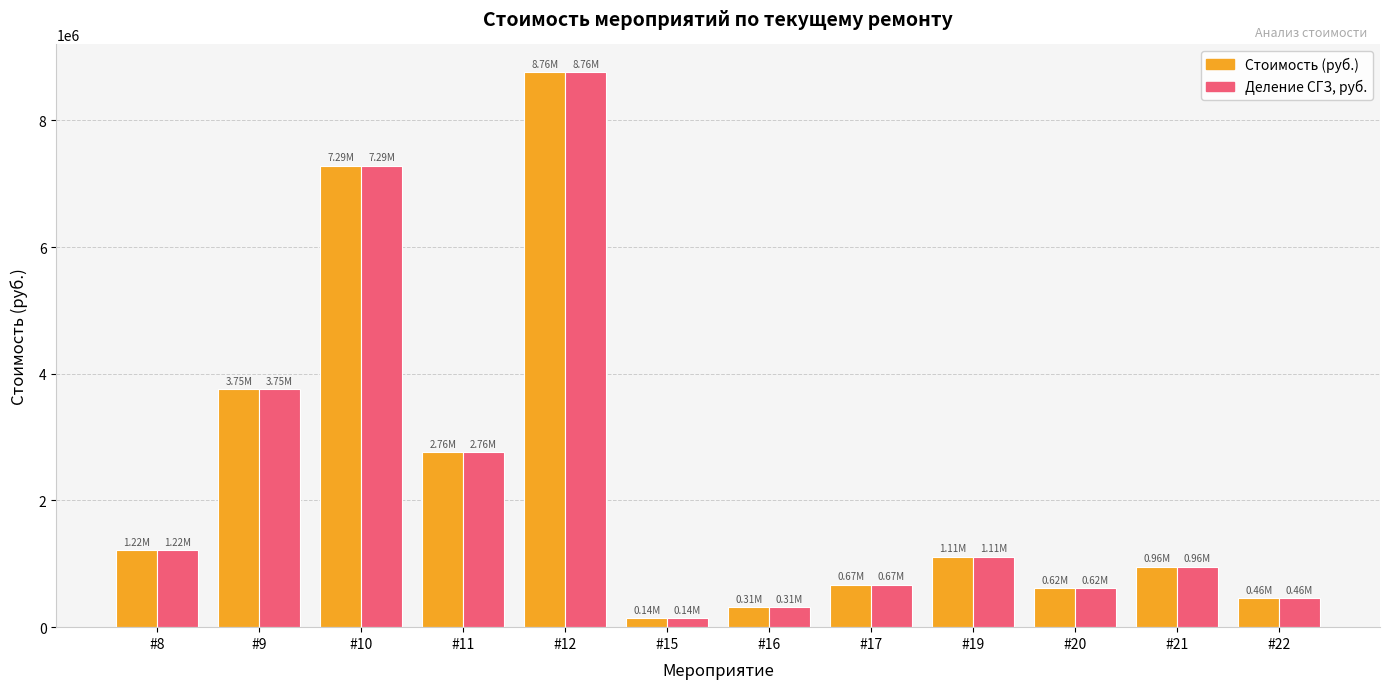

Is the value of Стоимость (руб.) at #20 greater than the value of Деление СГЗ, руб. at #11?

No